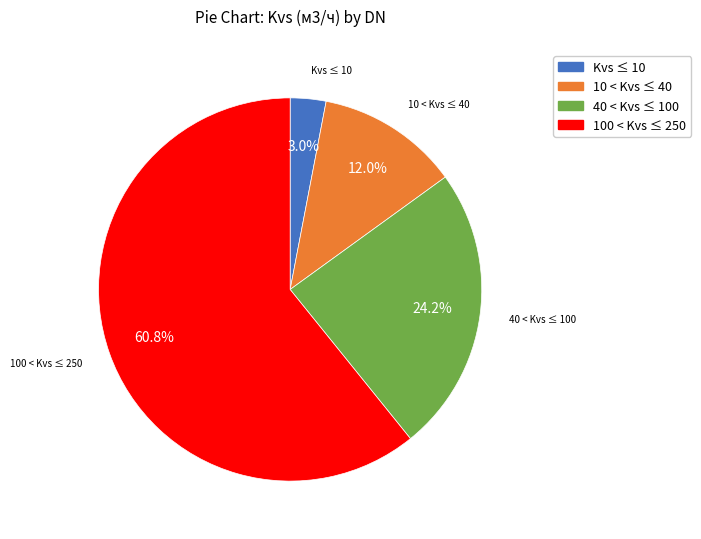

To the nearest percent, what is the difference between the largest and smallest slice percentages?

58%